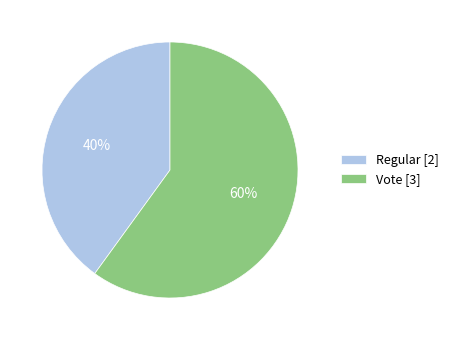

To the nearest percent, what is the average slice percentage?

50%